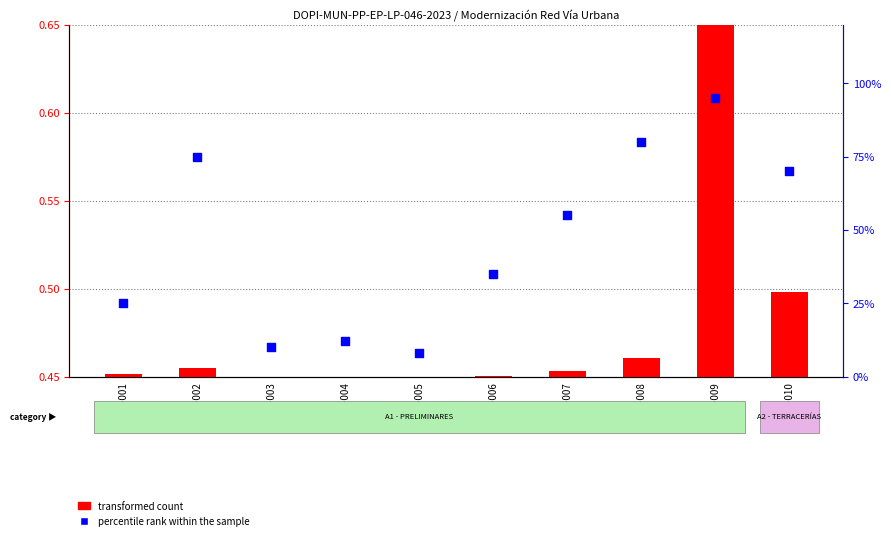

Approximately how many times larger is the value at DOPI-004 compared to DOPI-001?

0.5